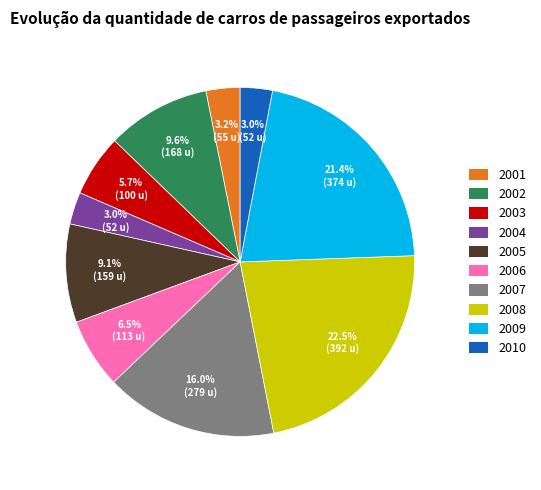

Do 2005 and 2009 together represent more than half of the pie?

No